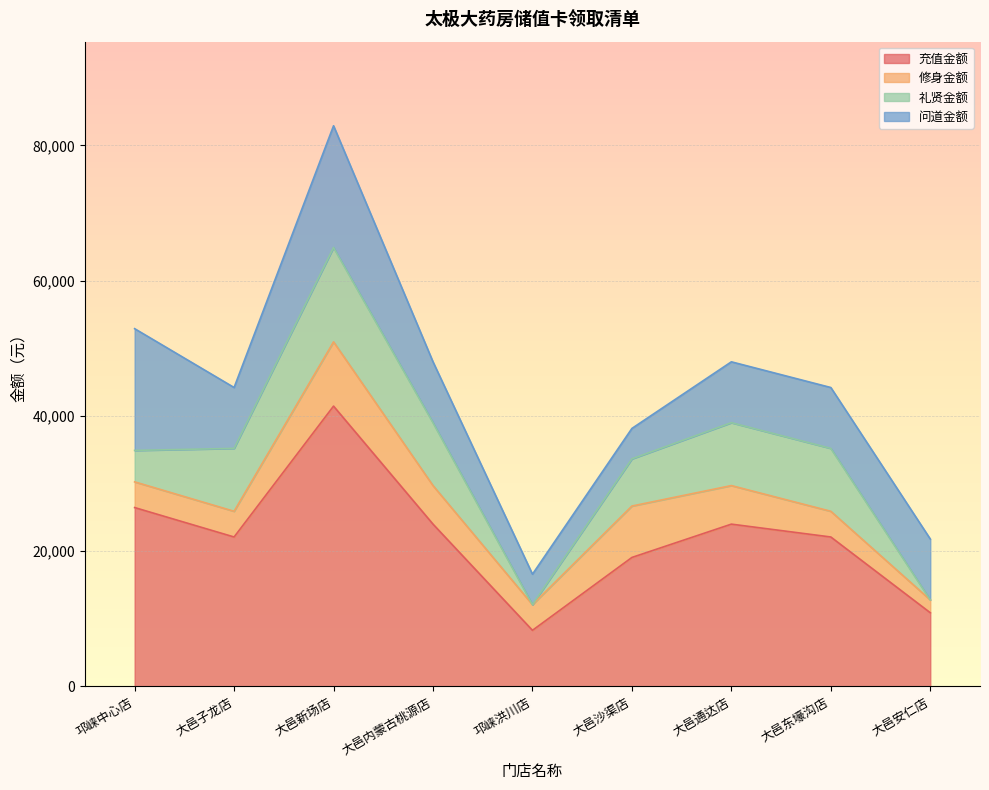

What are all the series names shown in the legend?

充值金额, 修身金额, 礼贤金额, 问道金额